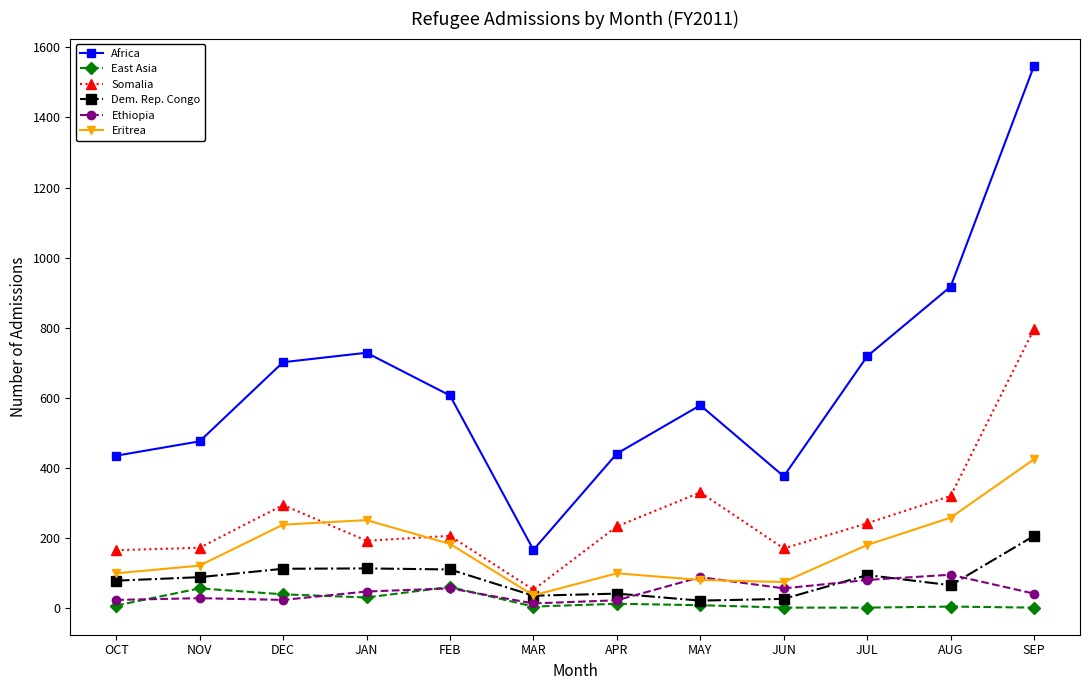

List the series in order of their peak value, lowest first.

East Asia, Ethiopia, Dem. Rep. Congo, Eritrea, Somalia, Africa